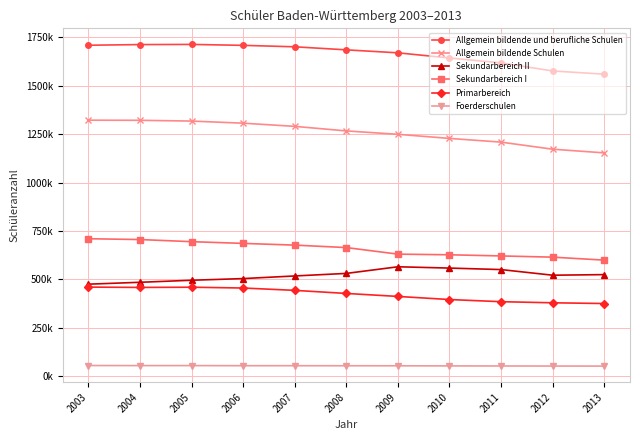

True or false: Sekundarbereich I and Allgemein bildende Schulen intersect in this chart.

False